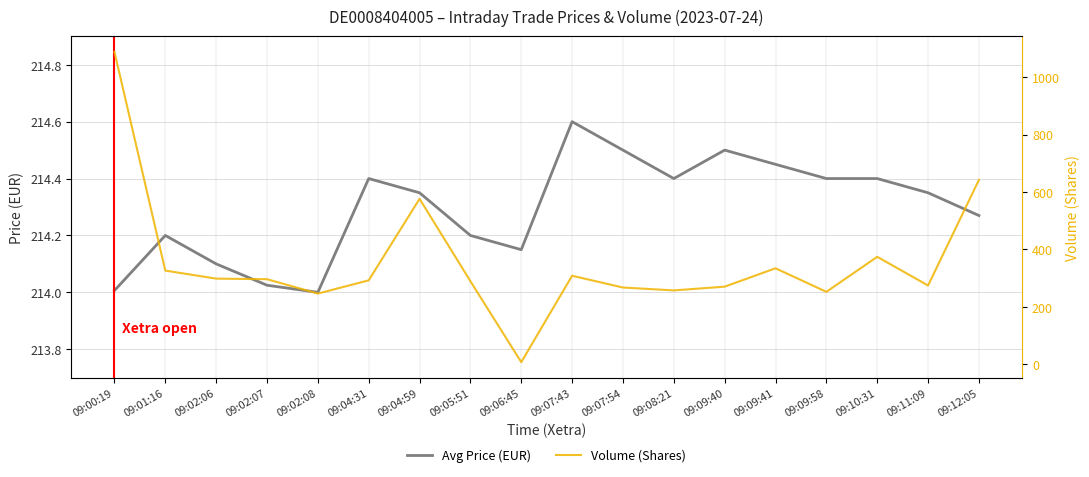

Reading left to right, what are all the values shown in this chart?

Avg Price (EUR): 214.0	214.2	214.1	214.0	214.0	214.4	214.3	214.2	214.2	214.6	214.5	214.4	214.5	214.4	214.4	214.4	214.3	214.3
Volume (Shares): 1088.0	326.0	298.0	296.0	246.0	292.0	576.0	289.0	7.0	308.0	267.0	257.0	270.0	334.0	252.0	374.0	274.0	642.0